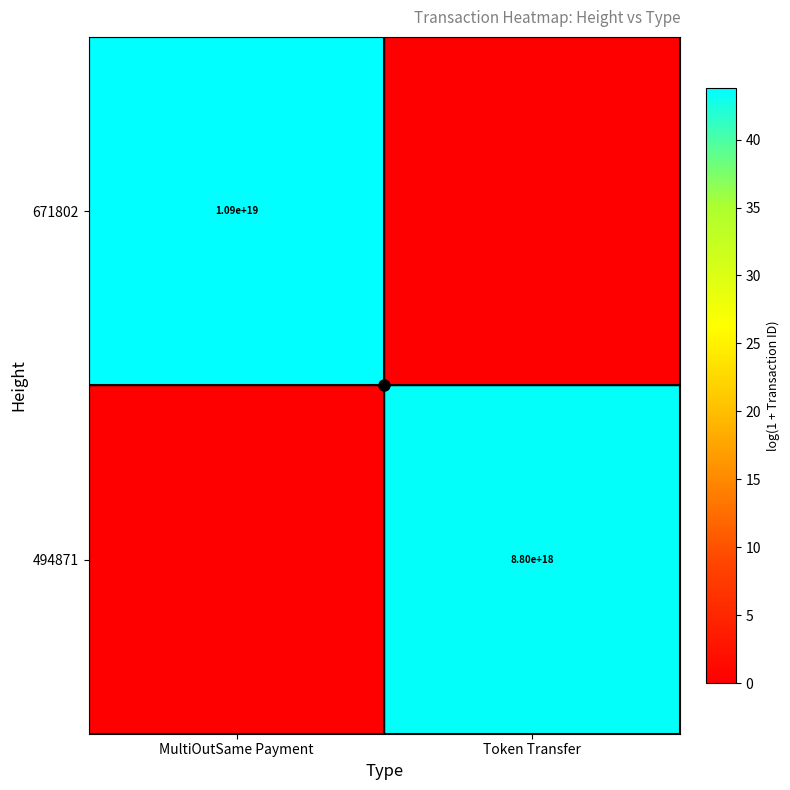

Which has a higher value, Token Transfer or MultiOutSame Payment?

MultiOutSame Payment